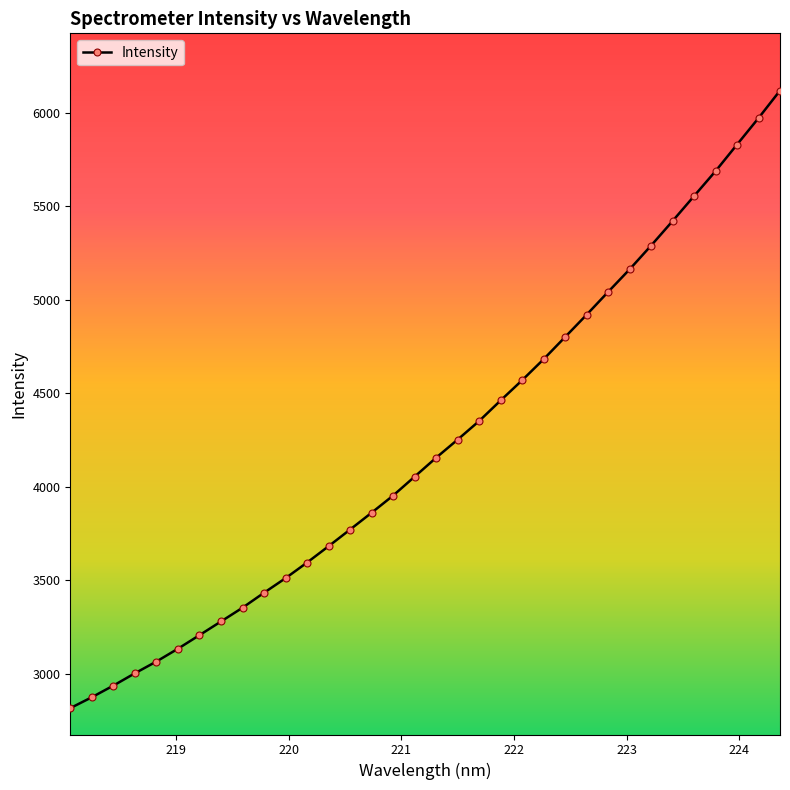

What is the maximum value shown in the chart?

6117.1